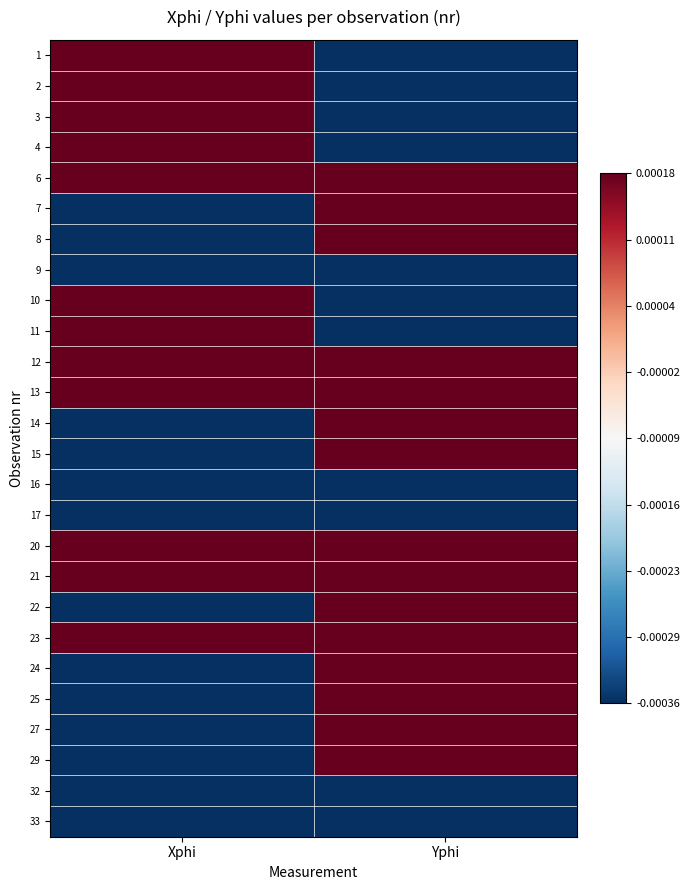

Rank the series by their maximum value, from lowest to highest.

32, 33, 16, 17, 9, 1, 3, 2, 4, 6, 7, 20, 8, 10, 14, 13, 11, 12, 15, 29, 21, 25, 24, 22, 23, 27